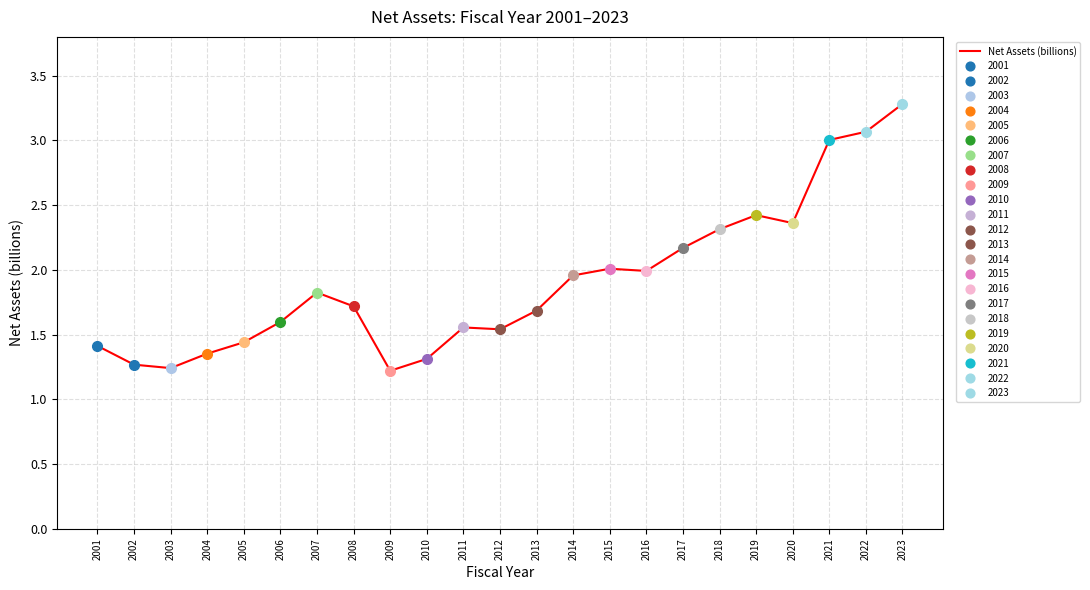

At which category does the chart reach its minimum across all series?

2009